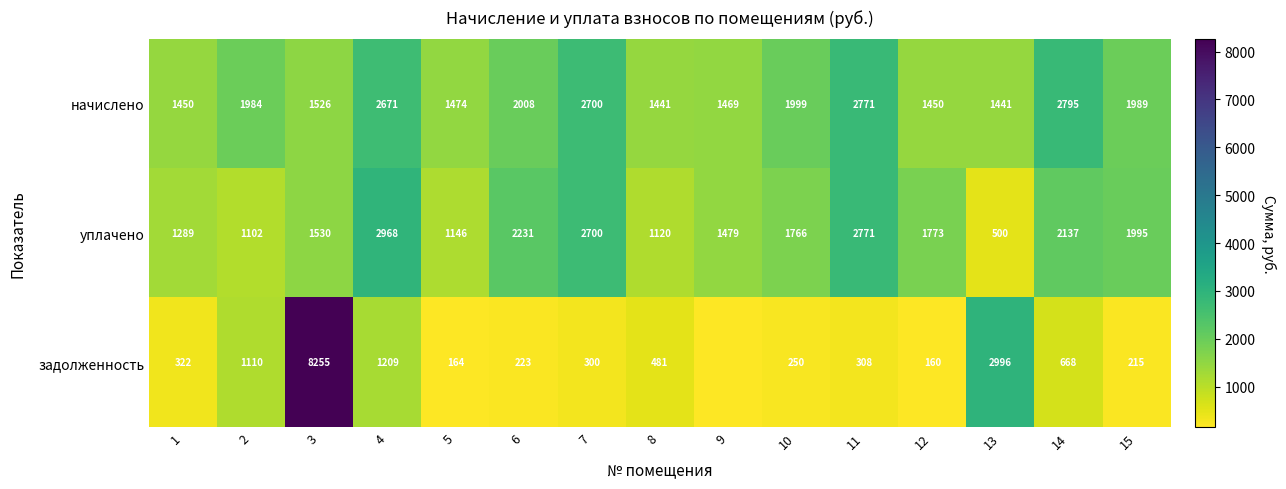

What is the sum of the начислено values at 3 and 12?

2976